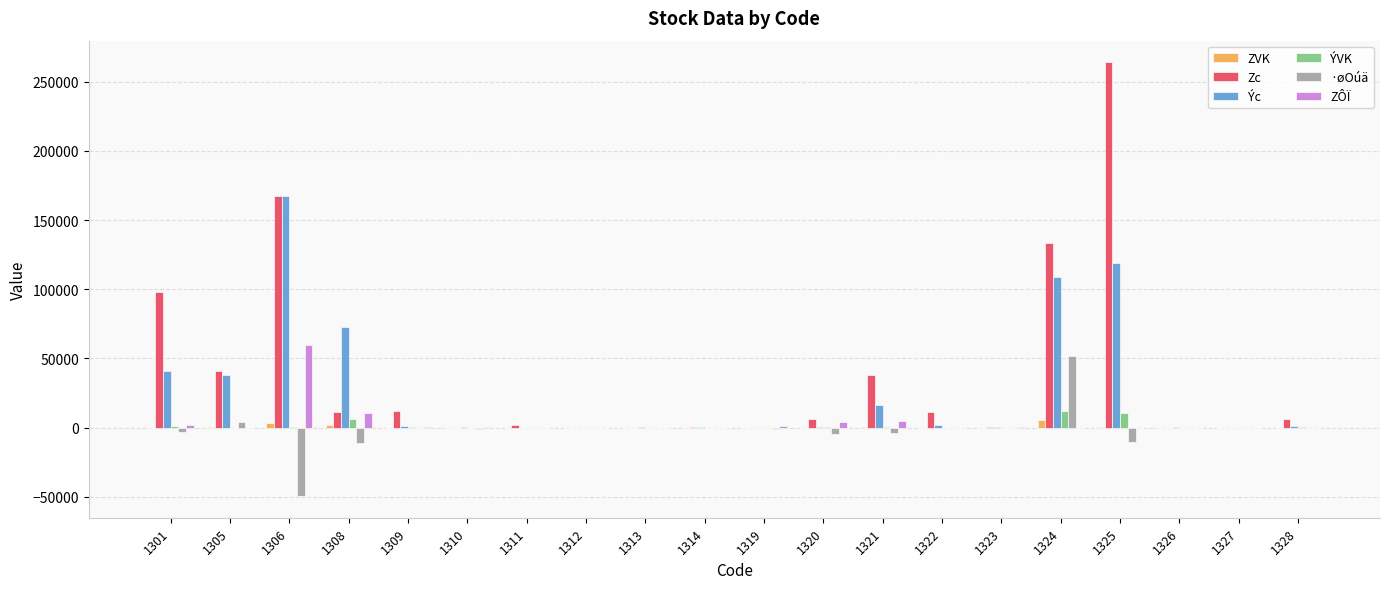

At which category is the sum across all series the highest?

1325